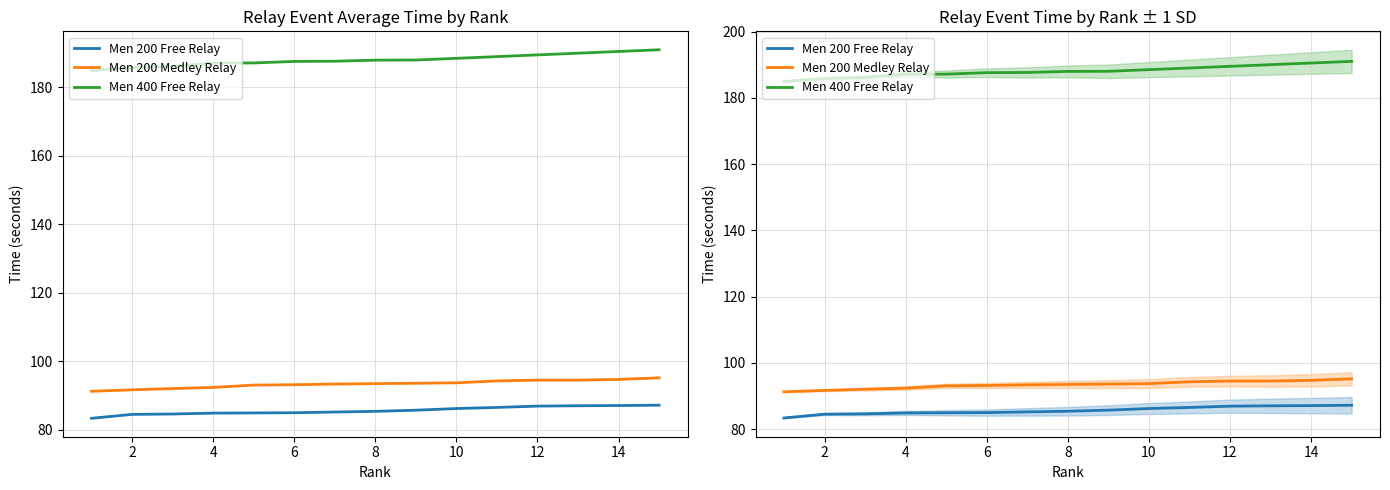

The Men 200 Free Relay series shows 119.8 at 10. True or false?

False